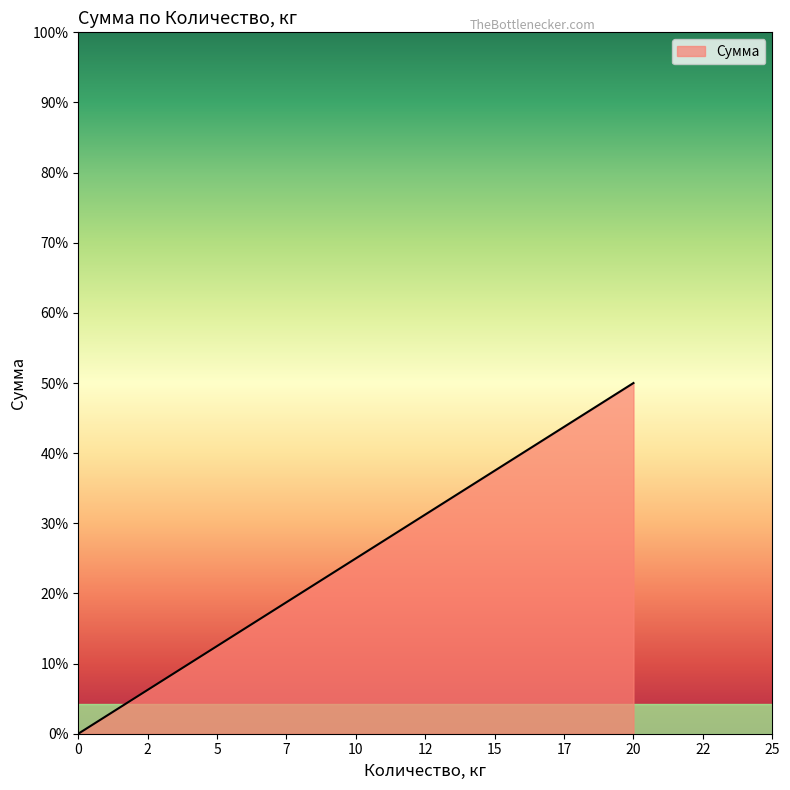

How many values exceed 0?

3